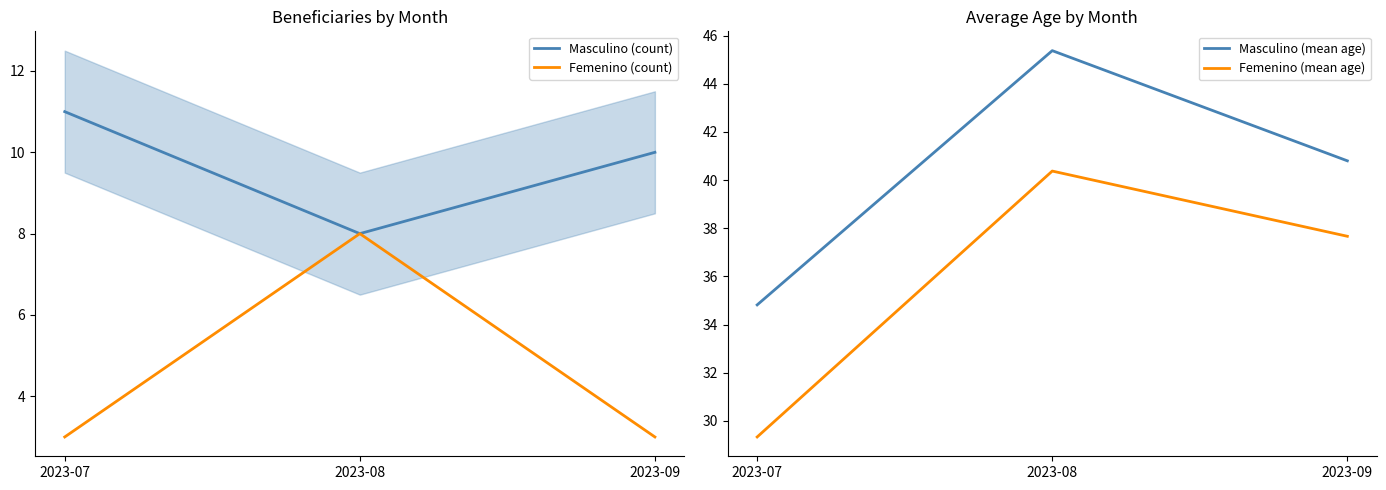

Is it true that Femenino (count) equals 4.8 at 2023-09?

False